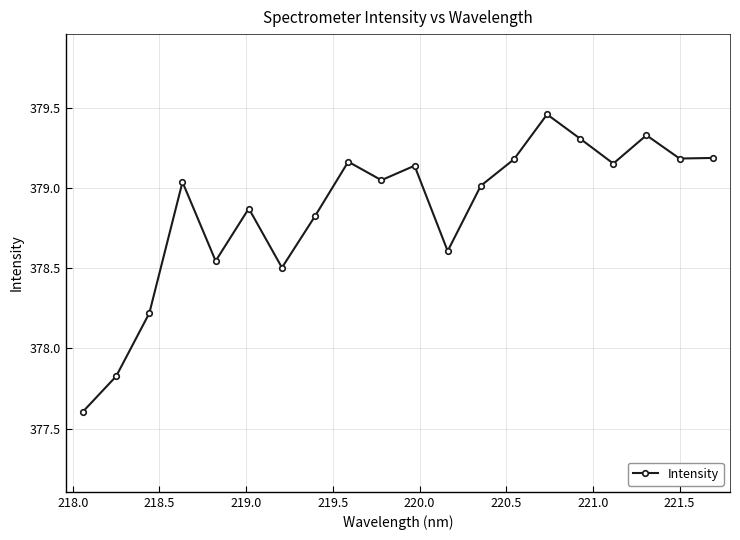

True or false: there are more than 2 points higher than both neighbors.

True